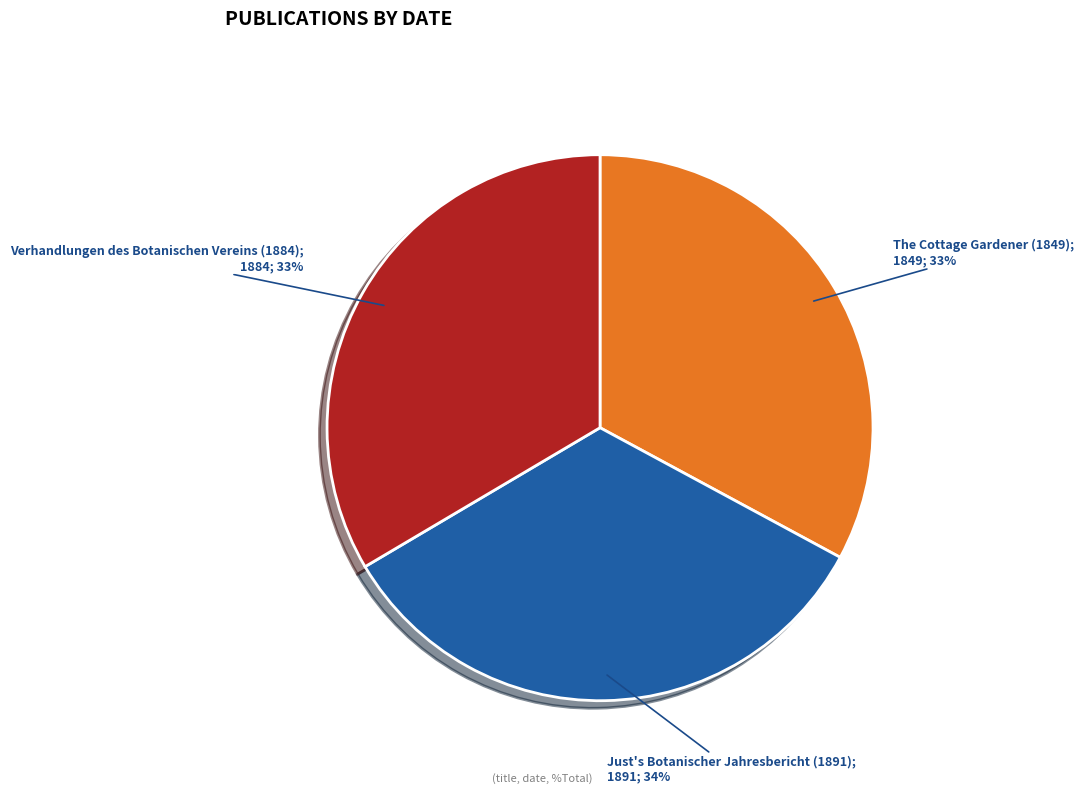

To the nearest percent, what is the average slice percentage?

33%